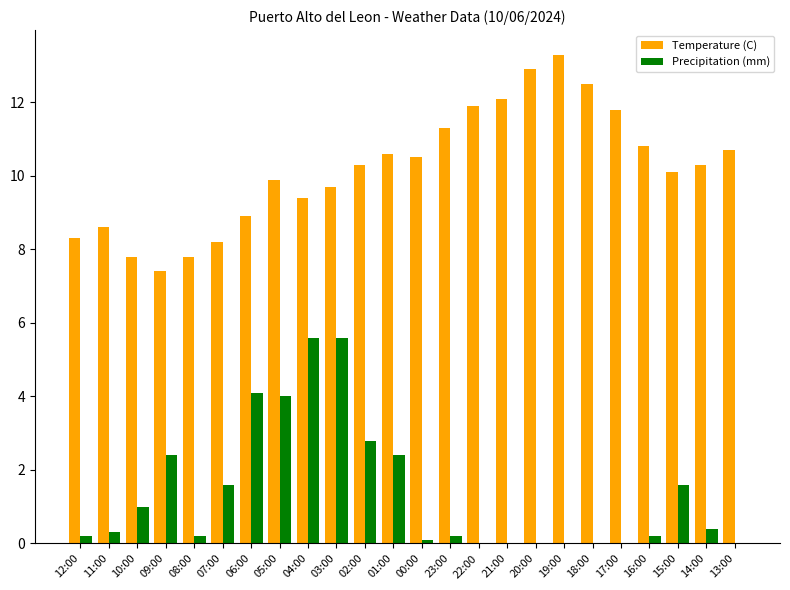

Reading left to right, extract all data points from this chart.

Temperature (C): 12:00=8.3	11:00=8.6	10:00=7.8	09:00=7.4	08:00=7.8	07:00=8.2	06:00=8.9	05:00=9.9	04:00=9.4	03:00=9.7	02:00=10.3	01:00=10.6	00:00=10.5	23:00=11.3	22:00=11.9	21:00=12.1	20:00=12.9	19:00=13.3	18:00=12.5	17:00=11.8	16:00=10.8	15:00=10.1	14:00=10.3	13:00=10.7
Precipitation (mm): 12:00=0.2	11:00=0.3	10:00=1.0	09:00=2.4	08:00=0.2	07:00=1.6	06:00=4.1	05:00=4.0	04:00=5.6	03:00=5.6	02:00=2.8	01:00=2.4	00:00=0.1	23:00=0.2	22:00=0.0	21:00=0.0	20:00=0.0	19:00=0.0	18:00=0.0	17:00=0.0	16:00=0.2	15:00=1.6	14:00=0.4	13:00=0.0